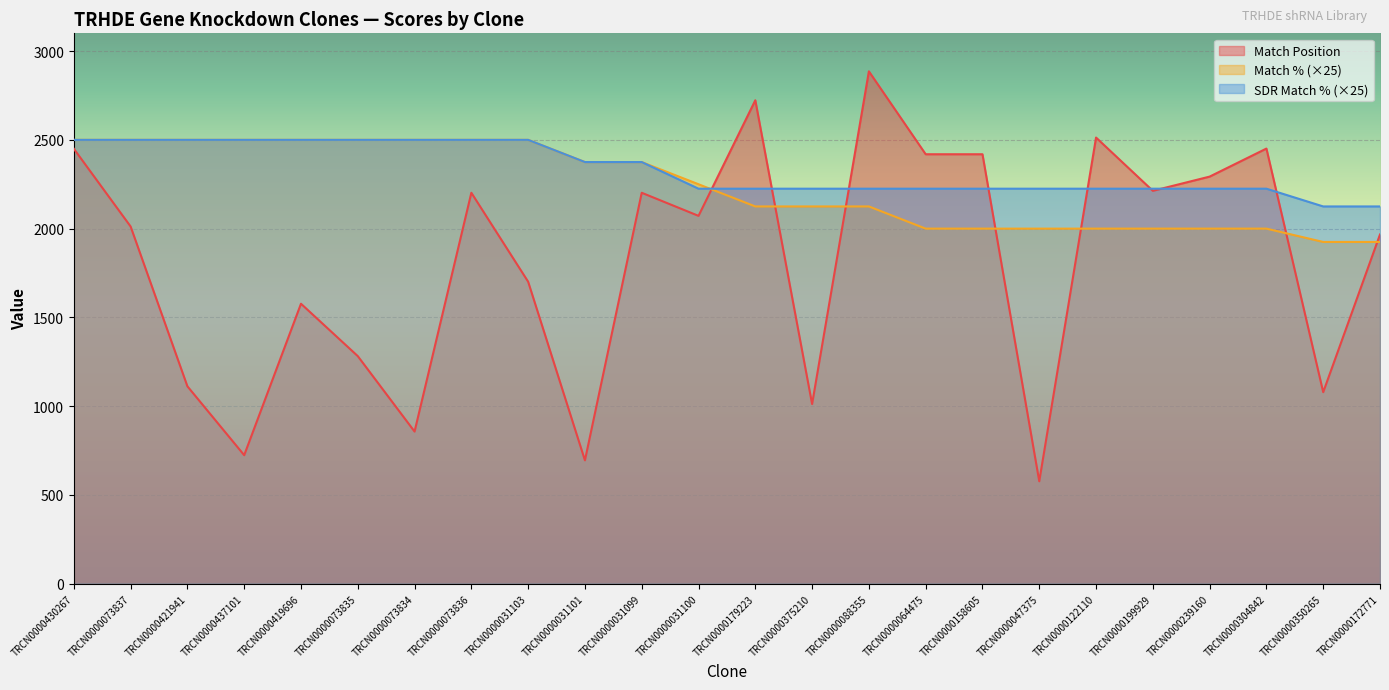

Is the value of SDR Match % at TRCN0000421941 greater than the value of Match Position at TRCN0000430267?

Yes